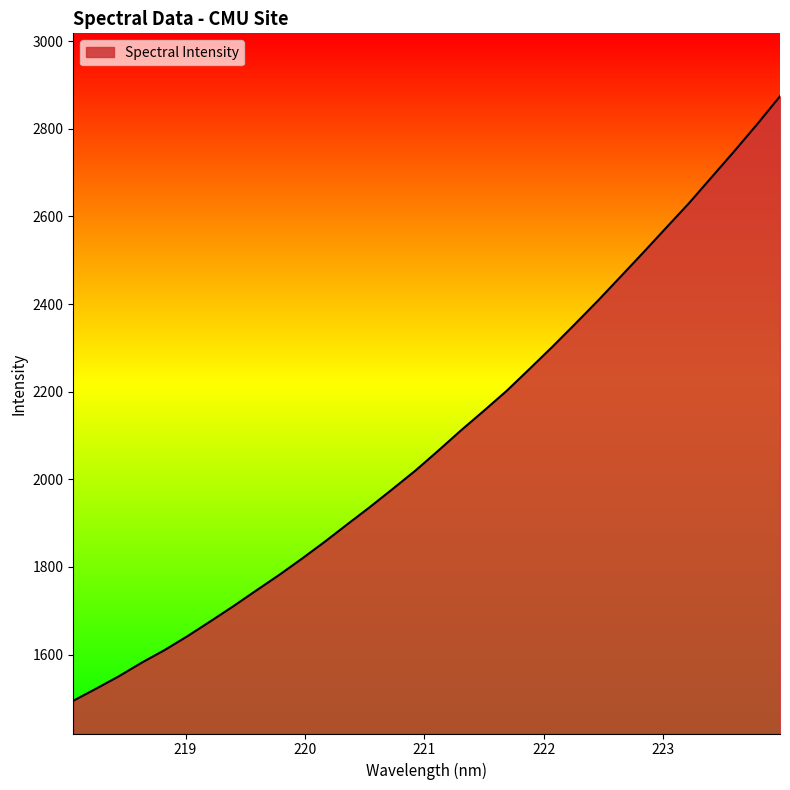

How many values exceed 2065?

16